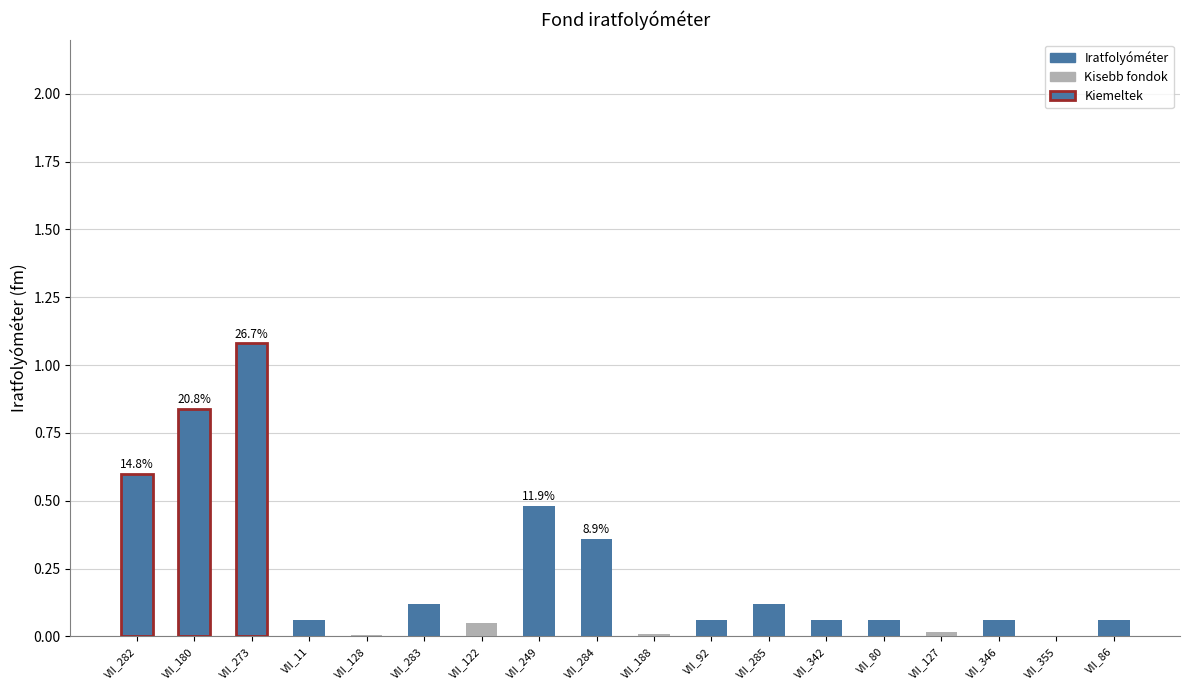

At which category does the chart reach its minimum across all series?

VII_355